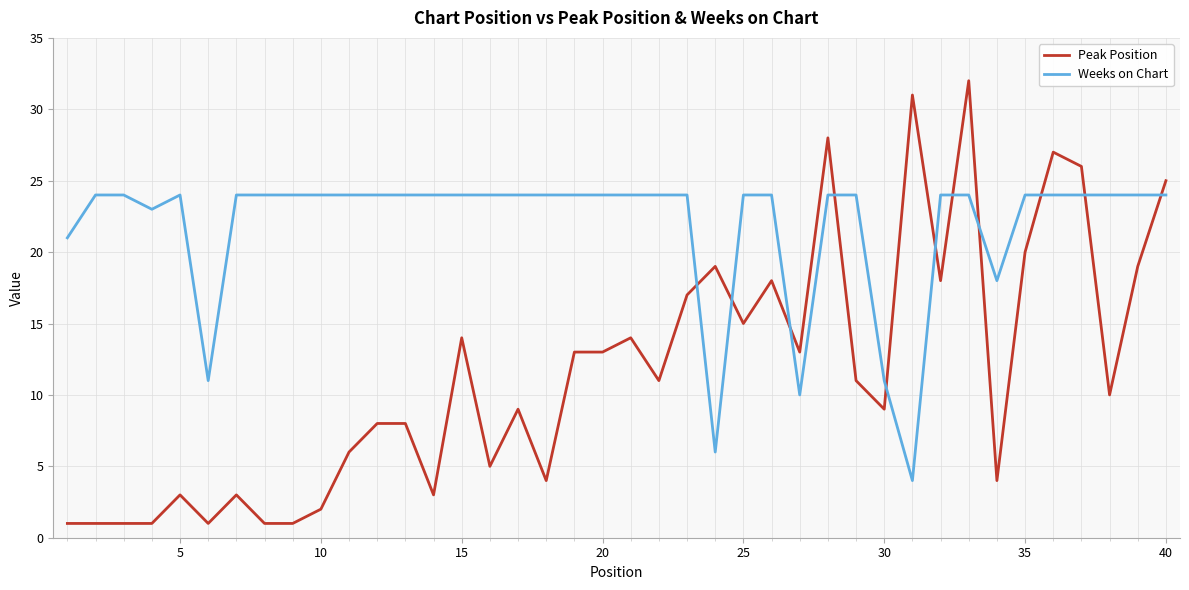

Which series has the widest spread of values?

Peak Position